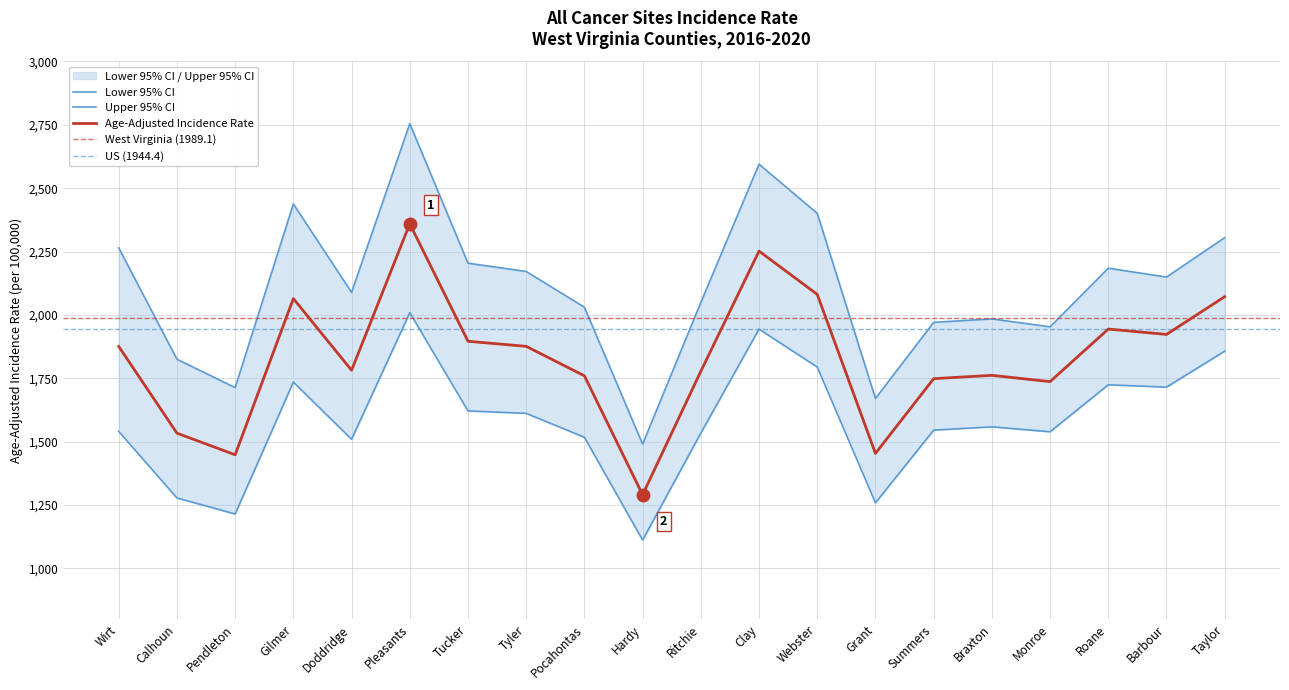

Rank the series by their maximum value, from lowest to highest.

Lower 95% CI, Age-Adjusted Incidence Rate, Upper 95% CI